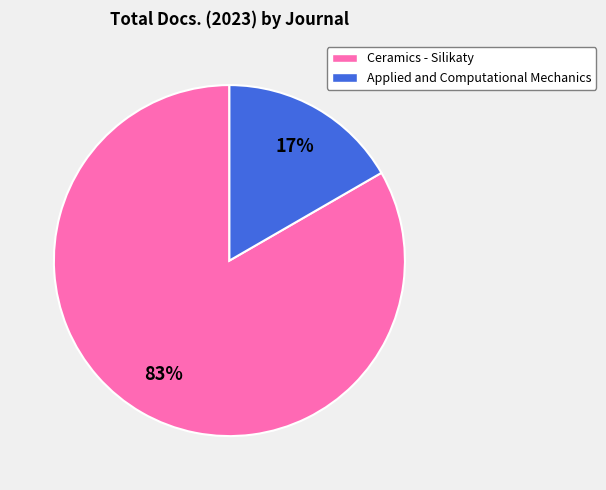

To the nearest percent, what is the combined percentage of Ceramics - Silikaty and Applied and Computational Mechanics?

100%